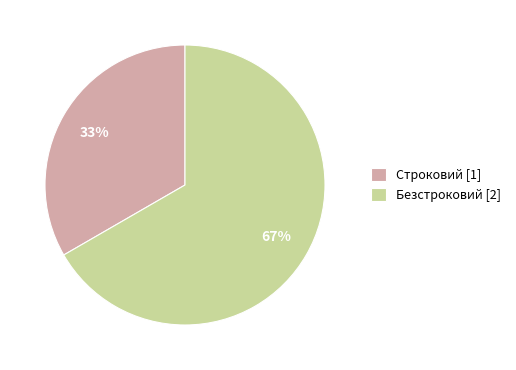

Which has a higher value, Строковий or Безстроковий?

Безстроковий